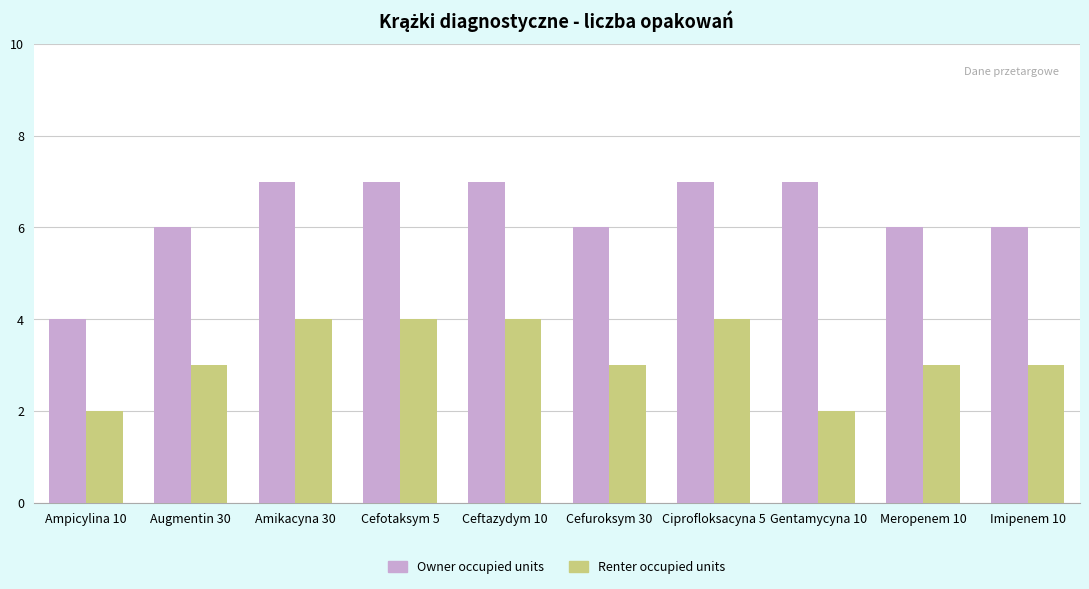

True or false: Owner occupied units has a value of 12 at Cefotaksym 5.

False